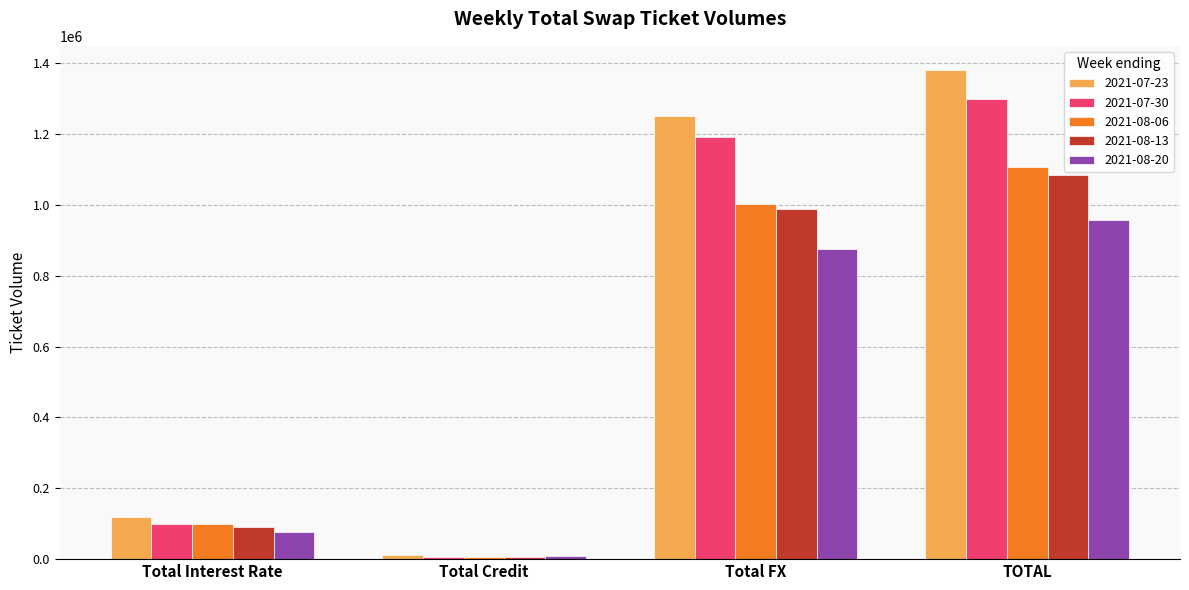

Reading left to right, what are all the values shown in this chart?

2021-07-23: 119503	10532	1250377	1380411
2021-07-30: 99161	7134	1192330	1298625
2021-08-06: 98702	6579	1003391	1108672
2021-08-13: 89604	5934	988636	1084174
2021-08-20: 76389	7814	874647	958850